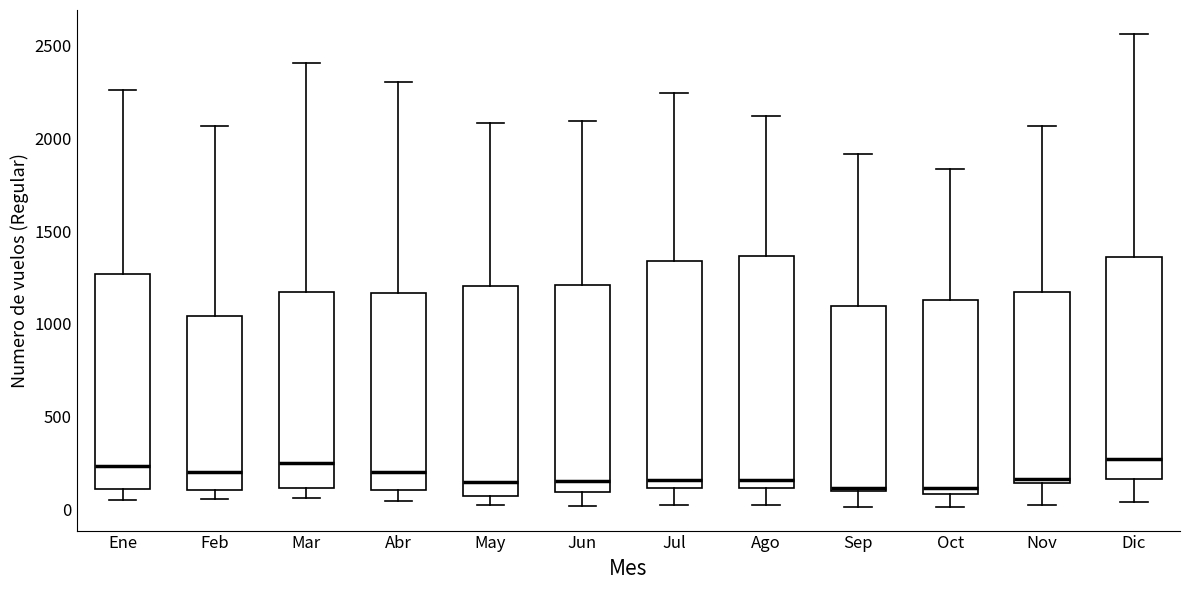

Where does the upper whisker of the box for Oct end on the y-axis? The values are not printed on the chart, so give them approximately, as read against the axis.

1850